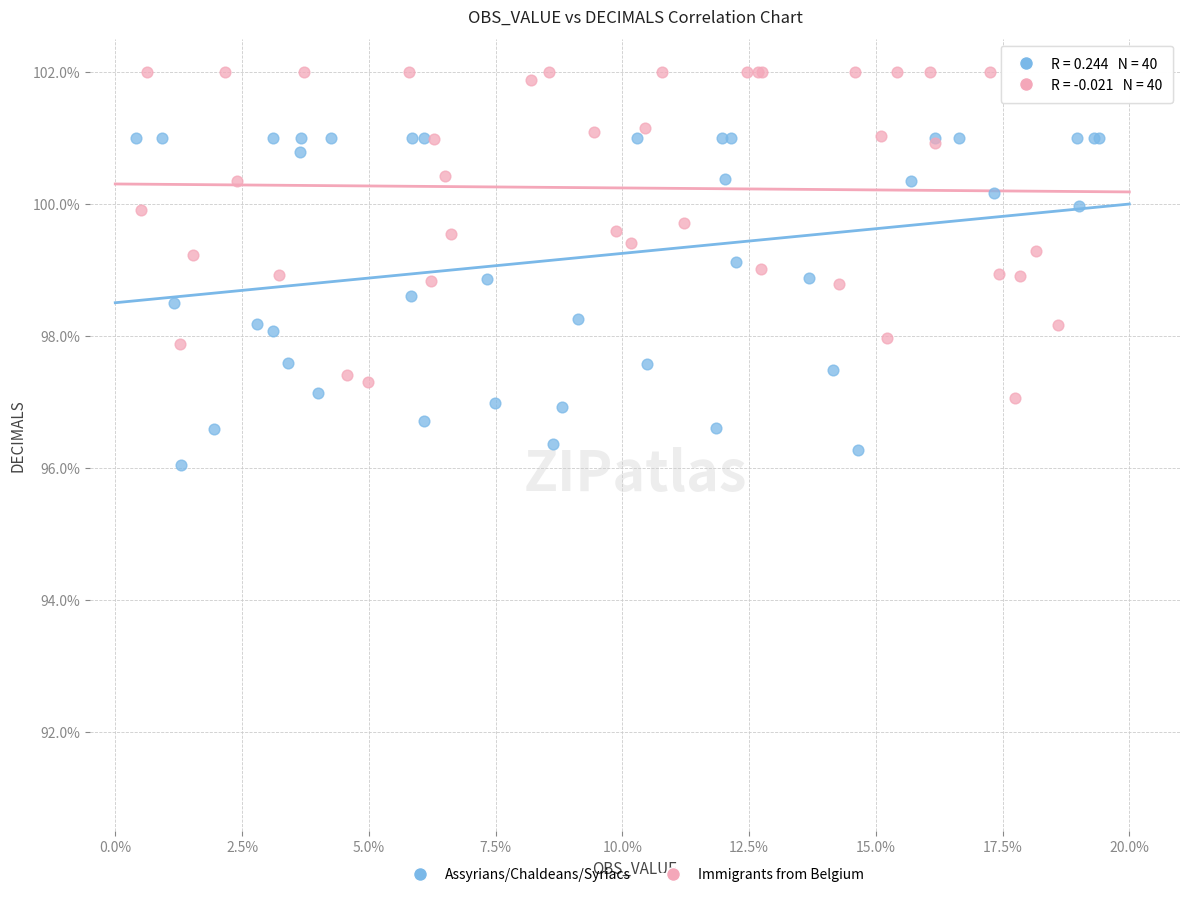

Which series contains the highest Y value?

Immigrants from Belgium